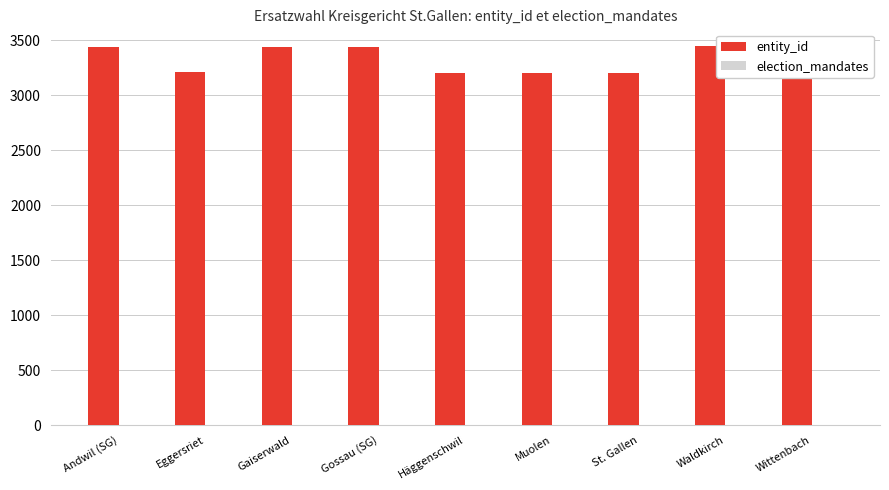

True or false: entity_id has a value of 3444 at Waldkirch.

True